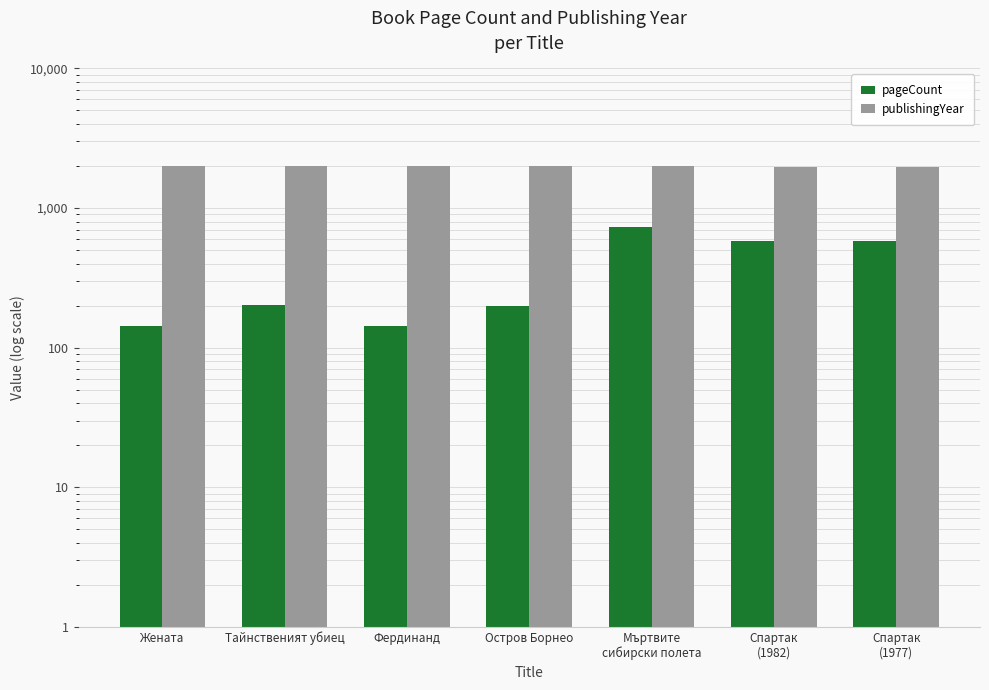

At how many categories does at least one series exceed 1227?

7